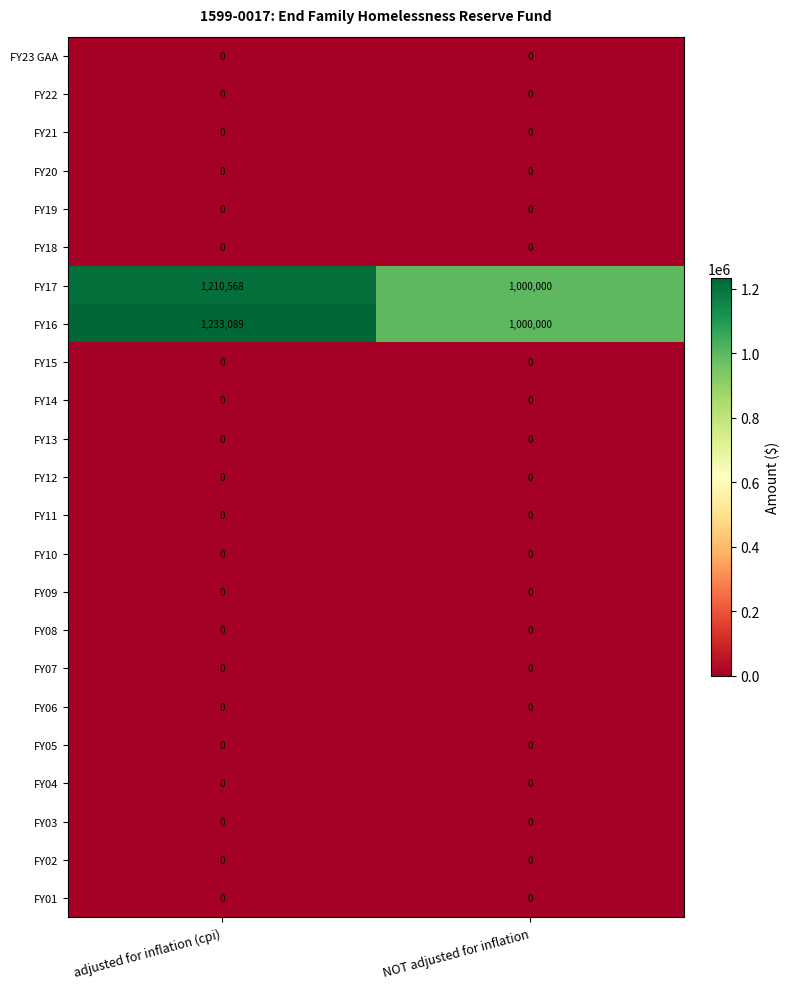

What is the sum of the FY16 values at NOT adjusted for inflation and adjusted for inflation (cpi)?

2233089